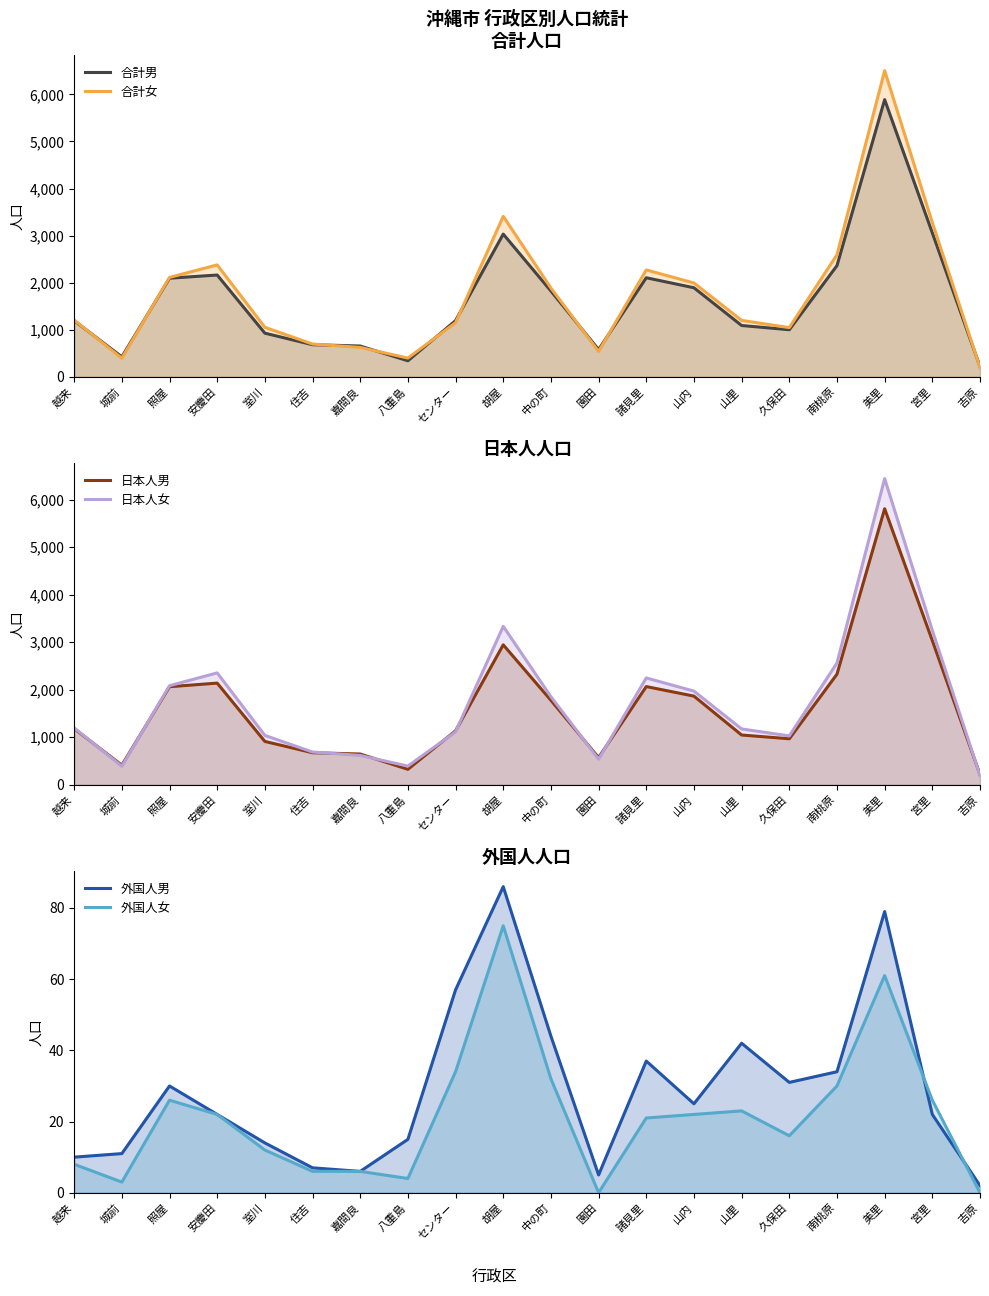

What are all the series names shown in the legend?

合計男, 合計女, 日本人男, 日本人女, 外国人男, 外国人女